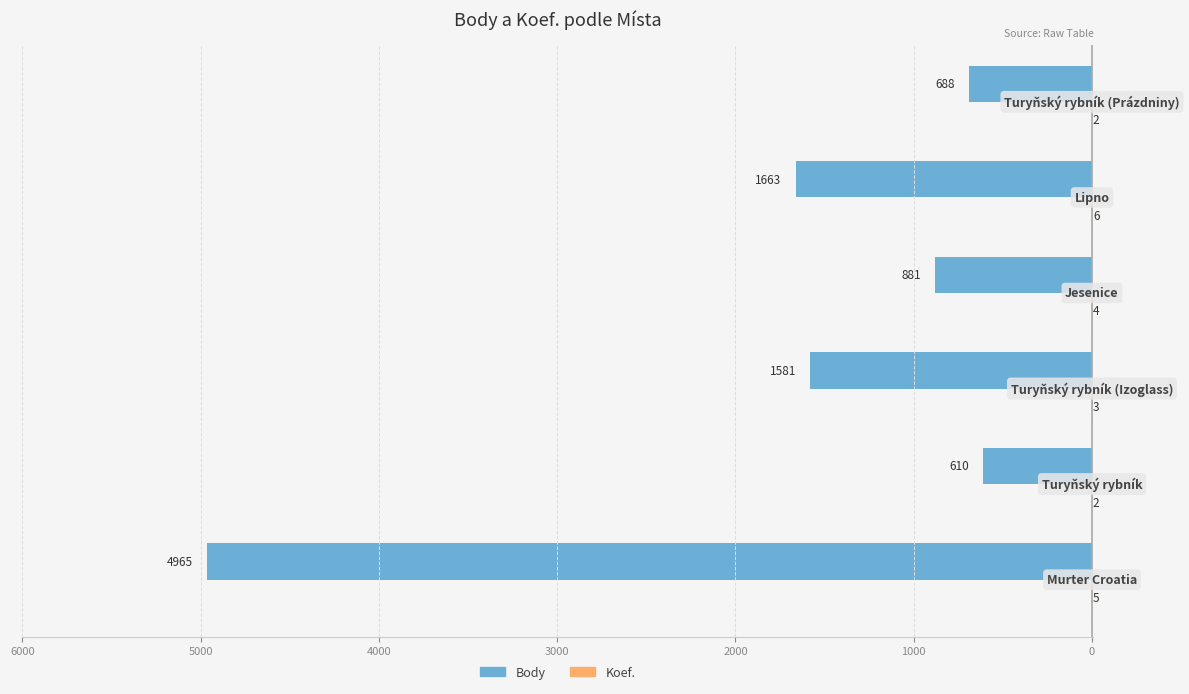

How many groups of bars are there?

6